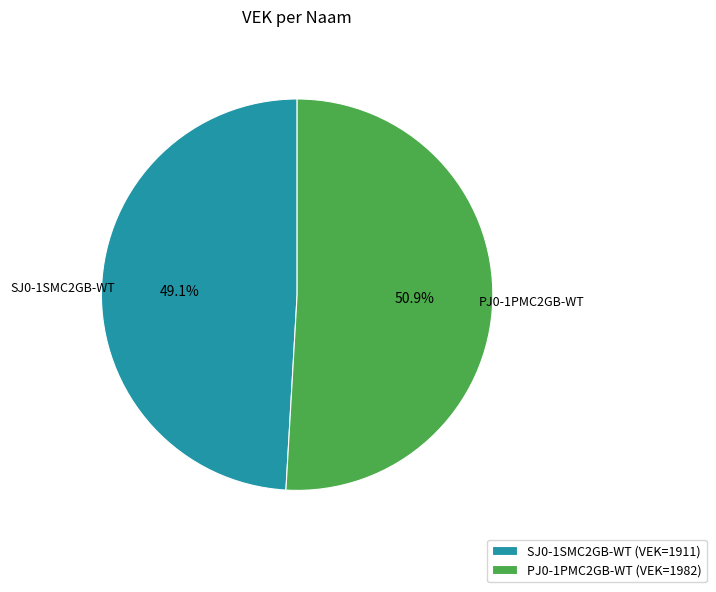

How many slices are in this pie chart?

2